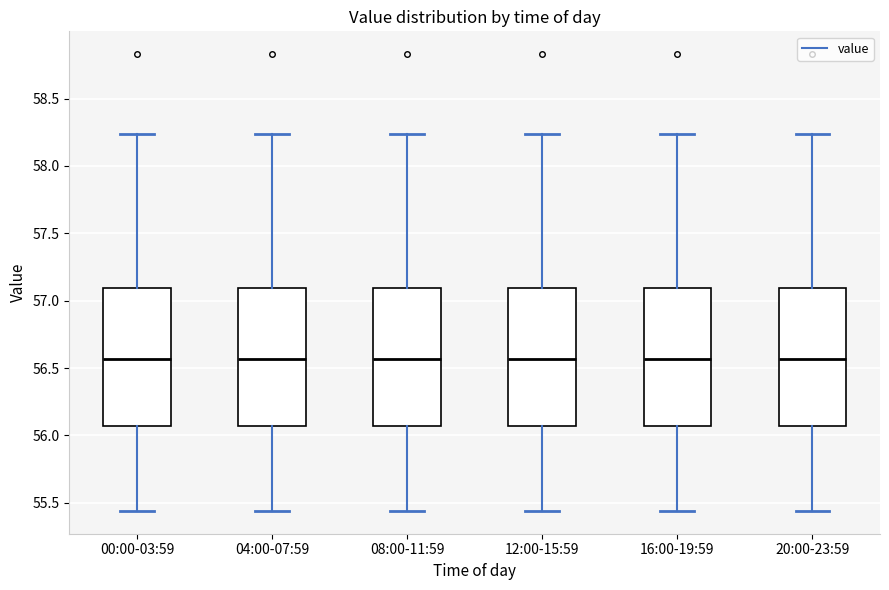

Where is the upper edge of the box for 00:00-03:59 on the y-axis? The values are not printed on the chart, so give them approximately, as read against the axis.

57.10